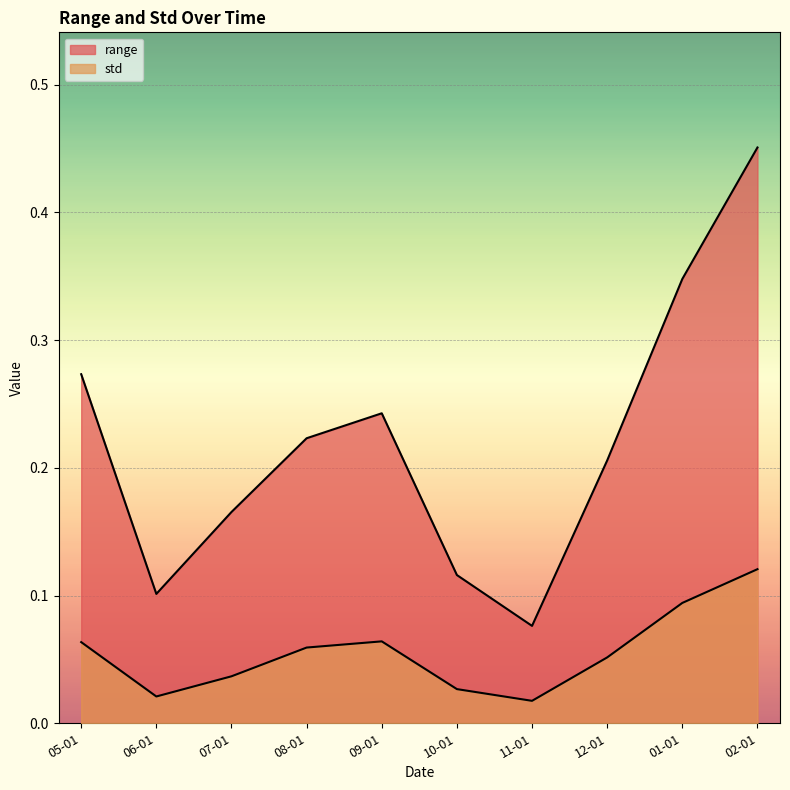

How many lines are shown in the chart?

2